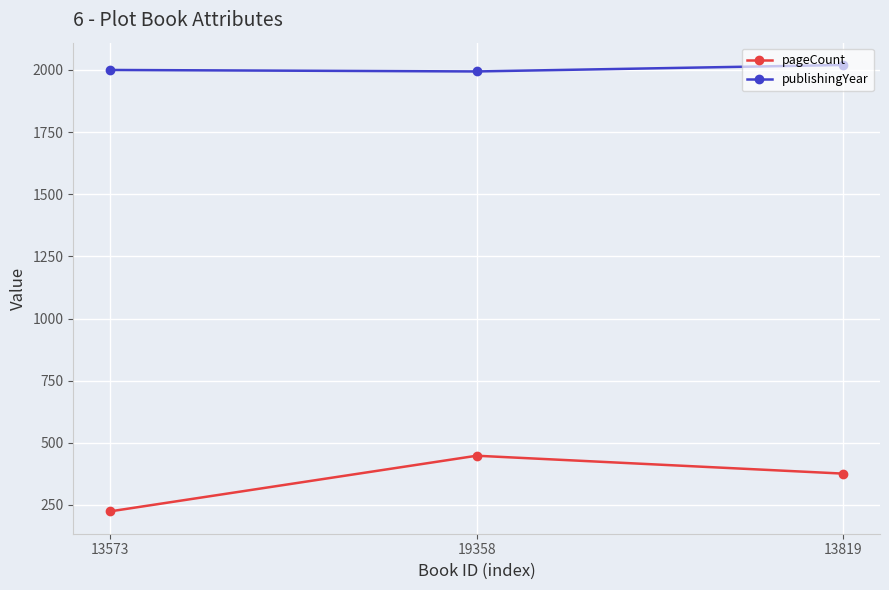

Rank the series by their maximum value, from highest to lowest.

publishingYear, pageCount